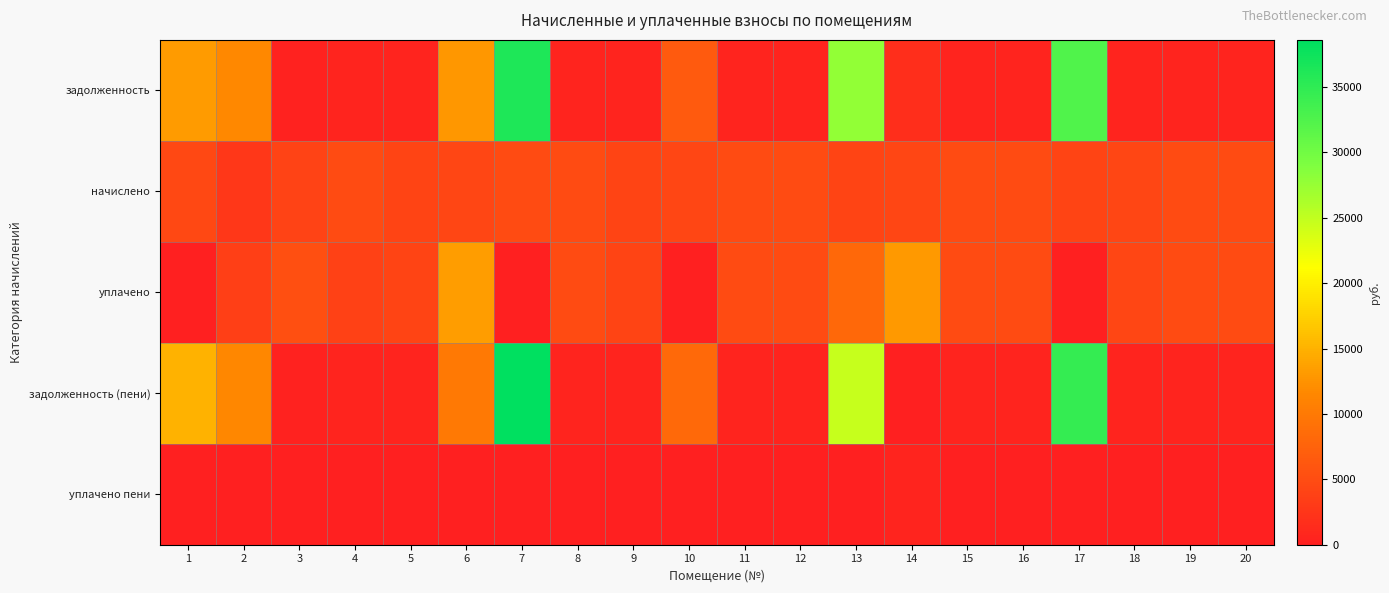

Which series has the largest range (max minus min)?

задолженность (пени)